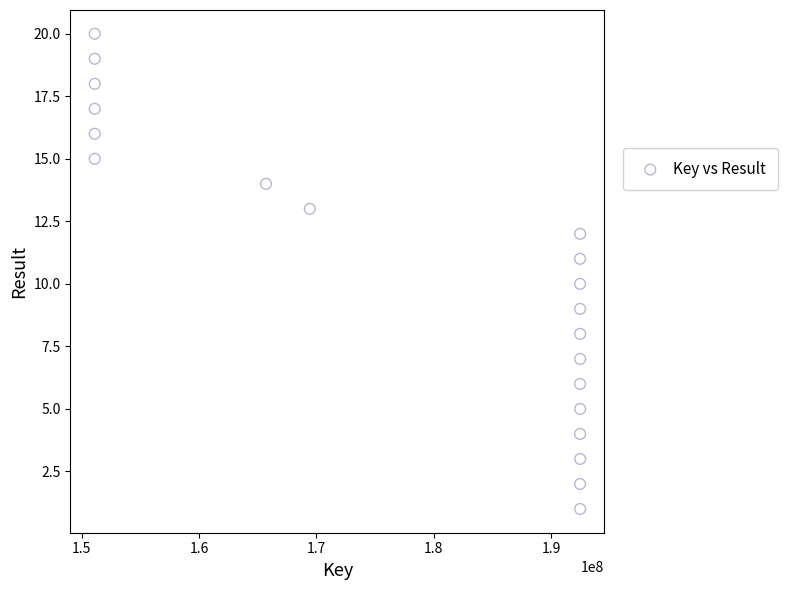

What is the range of Y values (max minus min)?

19